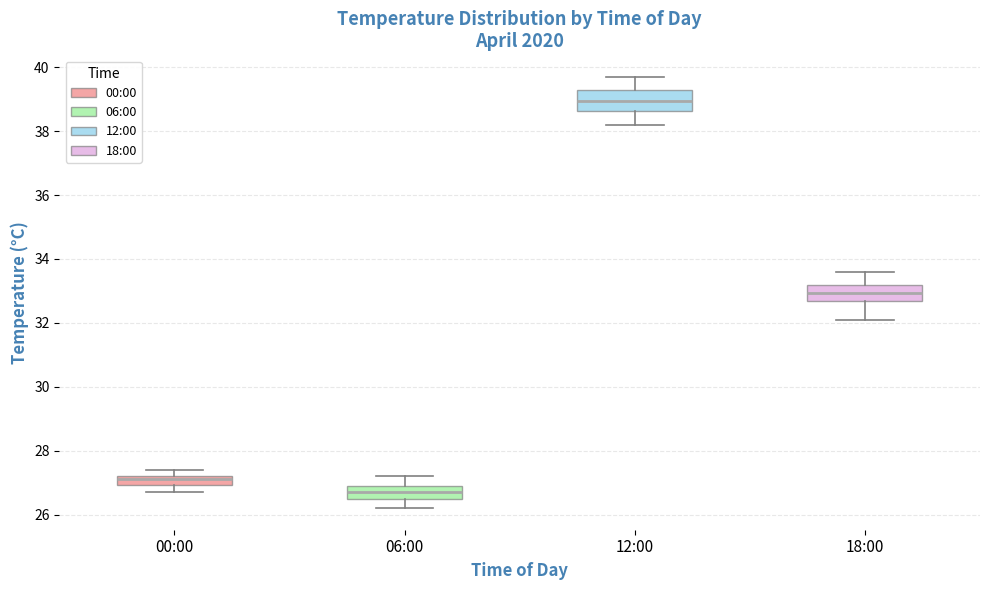

Where is the lower edge of the box for 06:00 on the y-axis? The values are not printed on the chart, so give them approximately, as read against the axis.

26.6